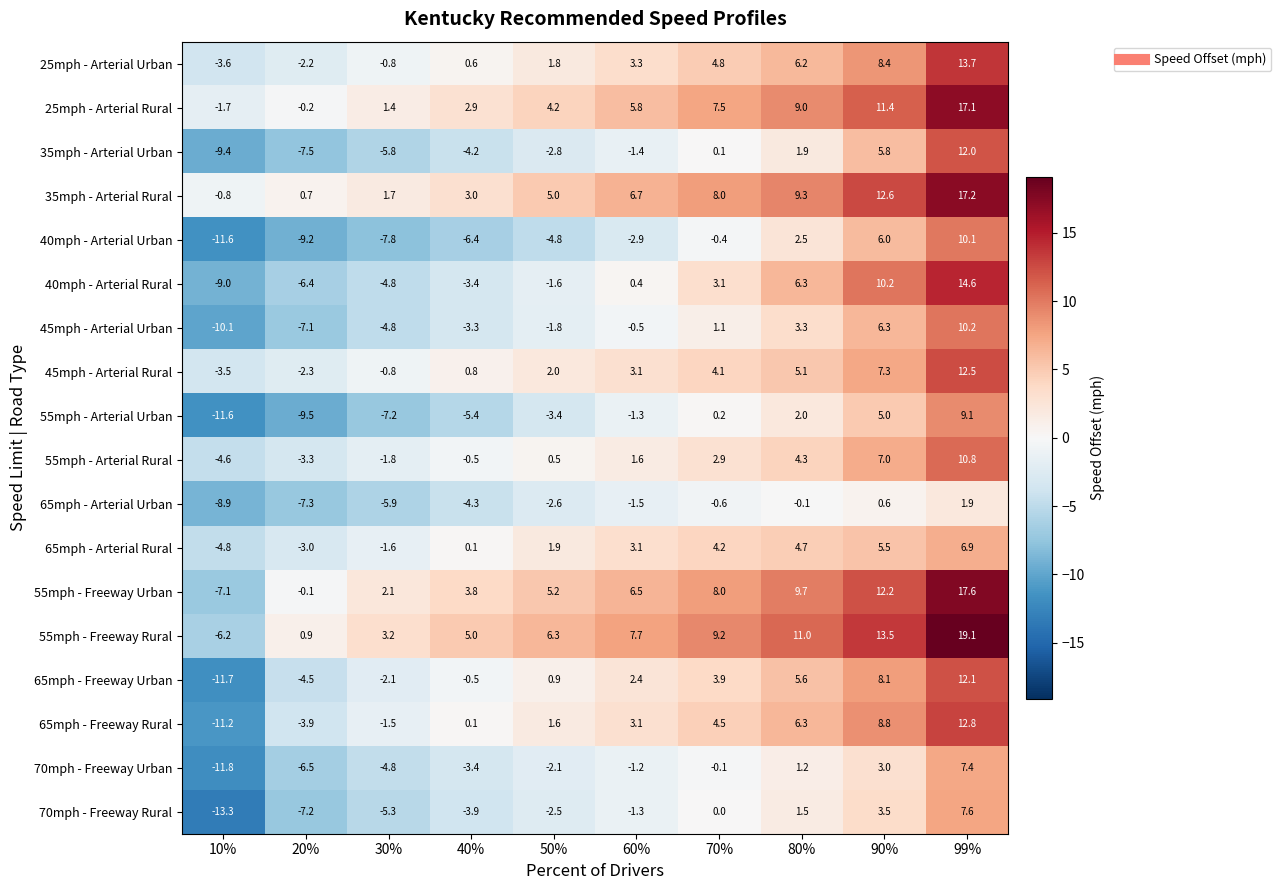

Rank the categories by 55mph - Freeway Urban value from highest to lowest.

99%, 90%, 80%, 70%, 60%, 50%, 40%, 30%, 20%, 10%